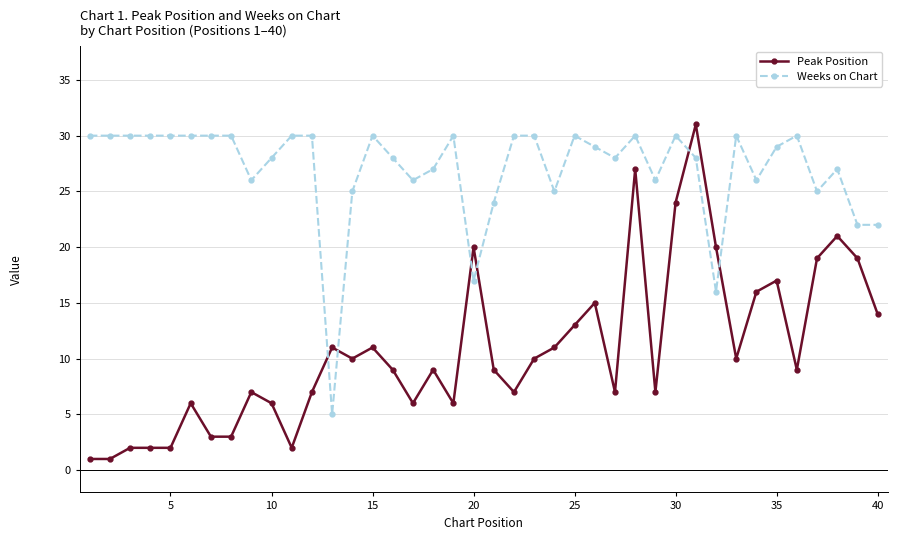

What is the minimum value shown in the chart?

1